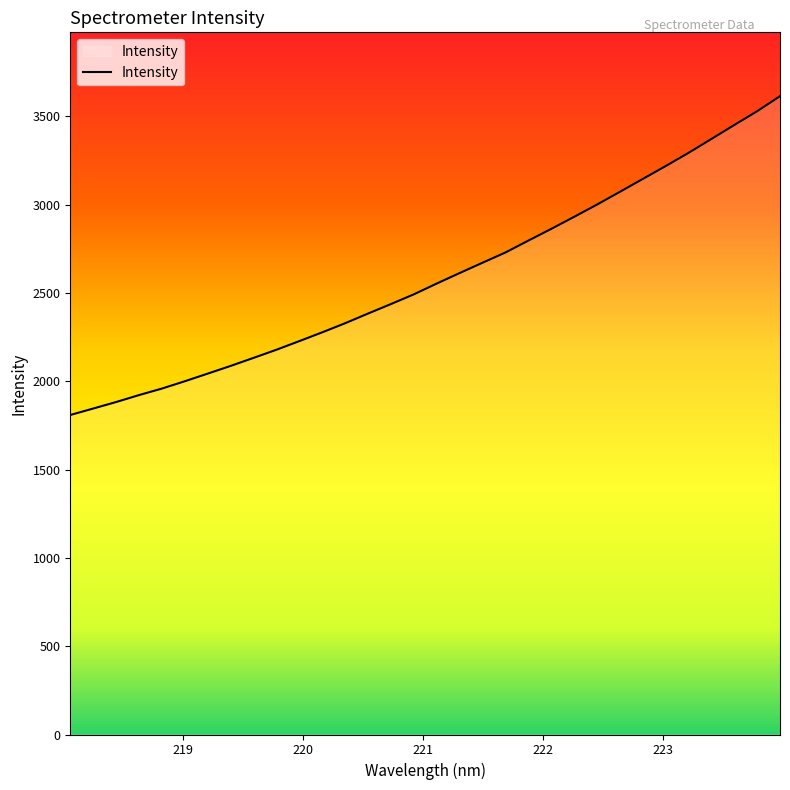

What is the minimum value shown in the chart?

1809.0